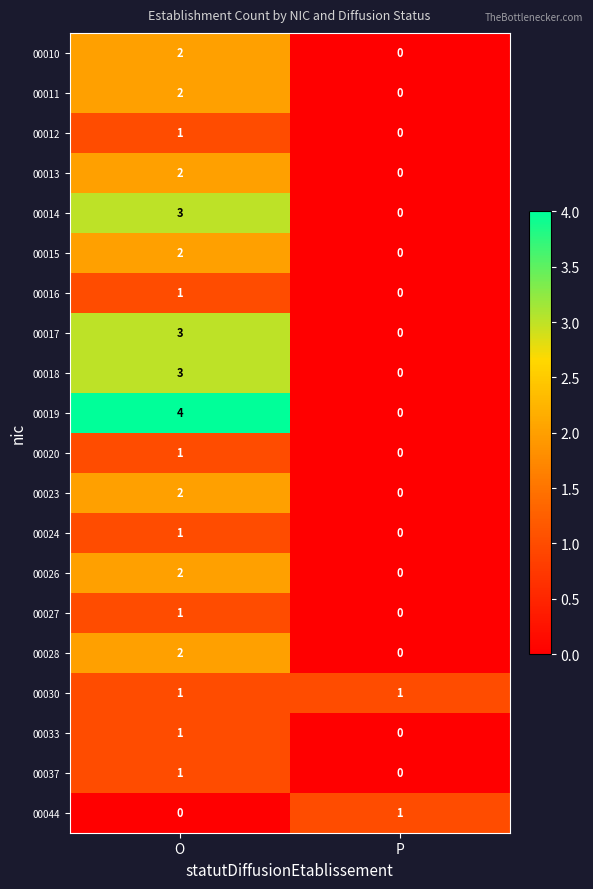

Which series has the largest total across all categories?

00019